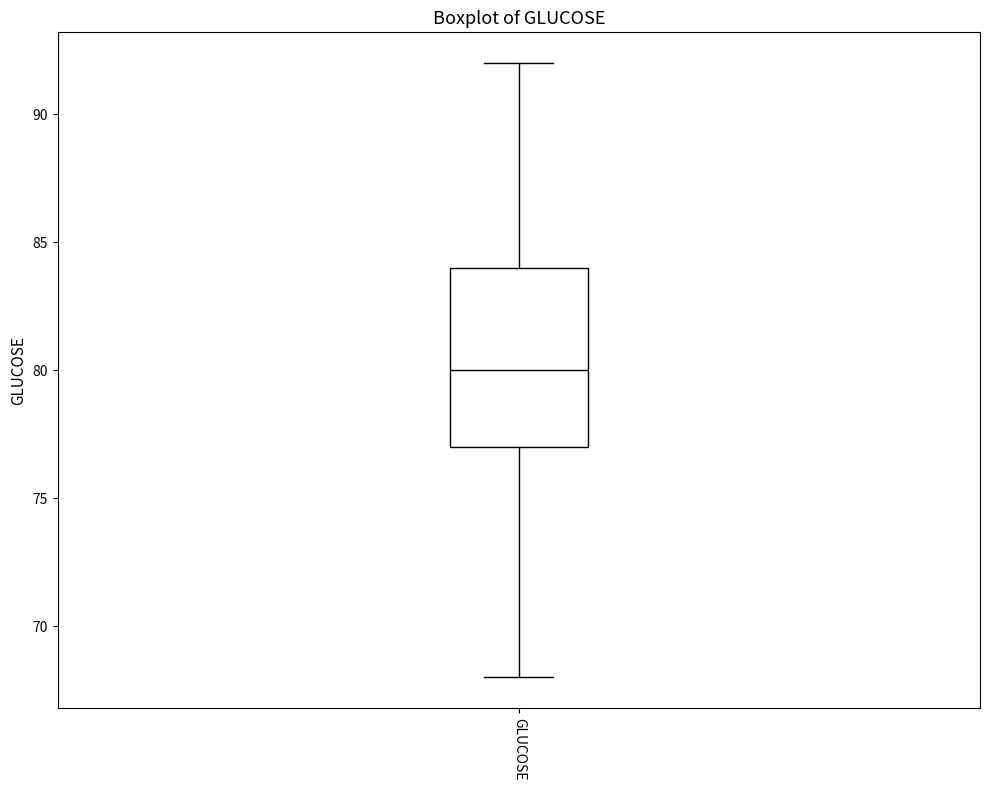

Read this box plot against the y-axis: the position of the median line, the range covered by the box, and the ends of both whiskers. The values are not printed on the chart, so give them approximately, as read against the axis.

median 80, box 77 to 84, whiskers 68 to 92